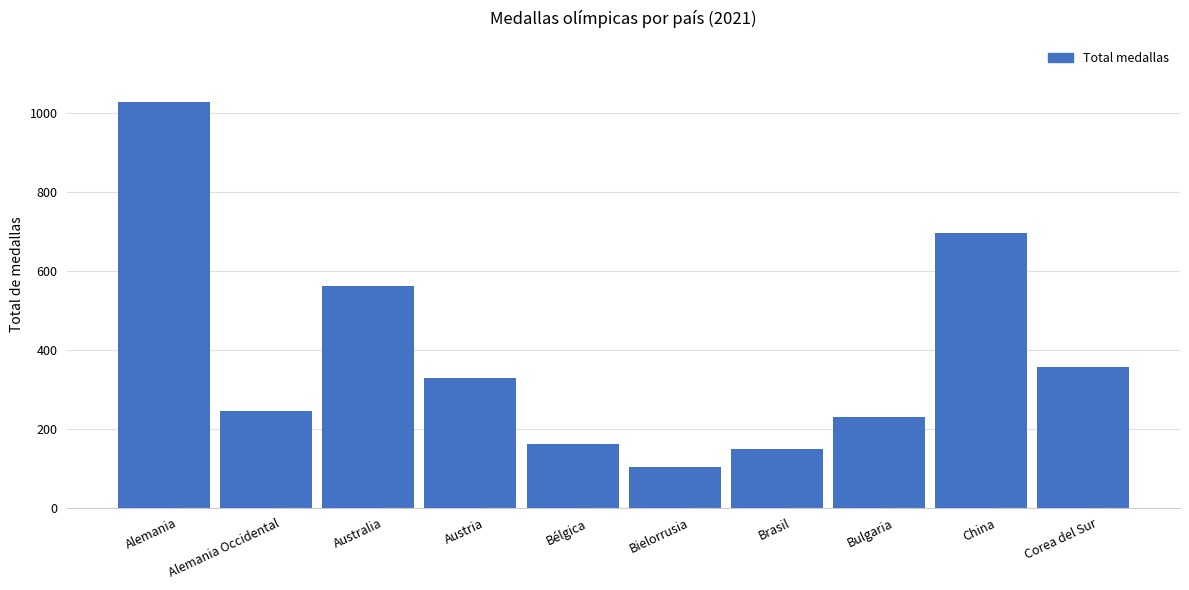

True or false: the data shows 160 at Bélgica.

True